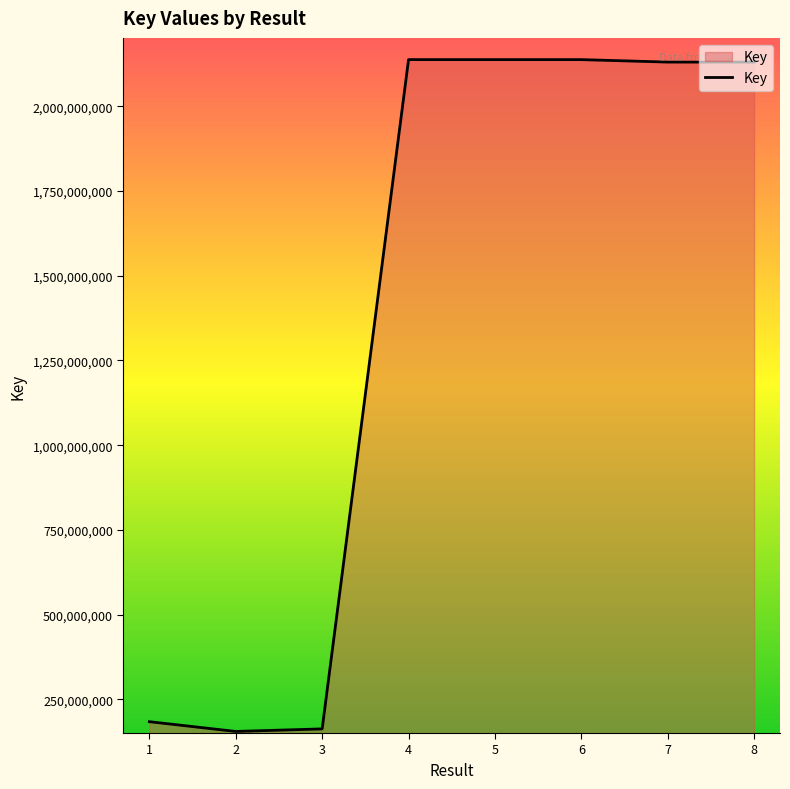

Is it true that the value at 1 is 183950387?

True